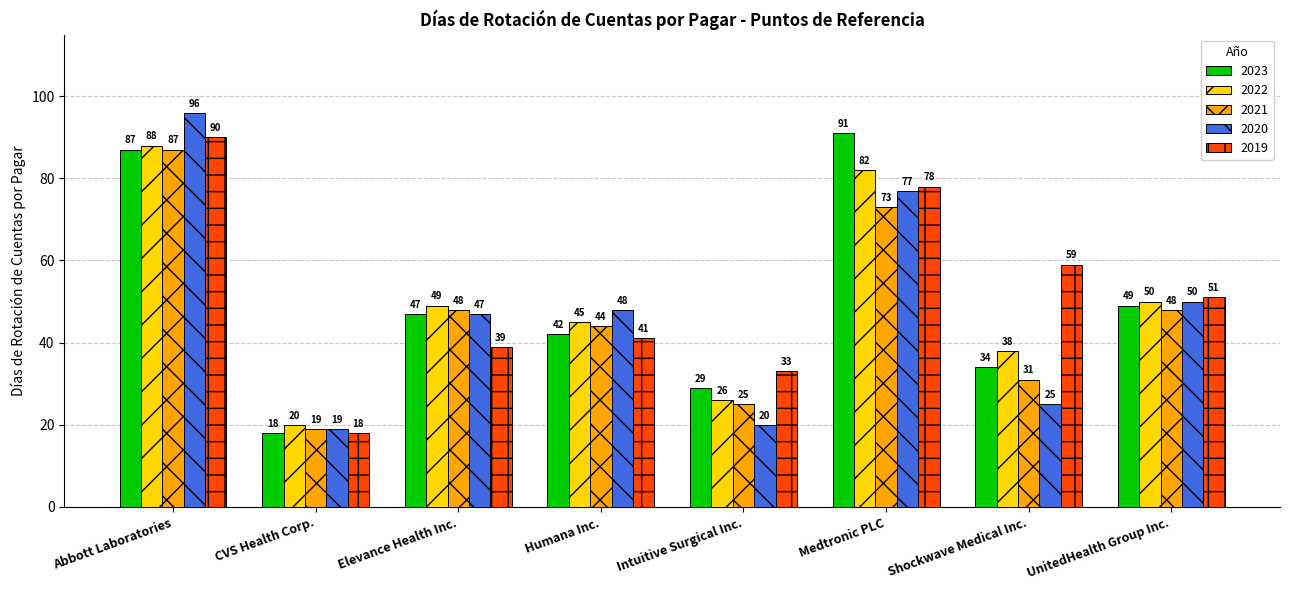

What position from the left is Abbott Laboratories?

1